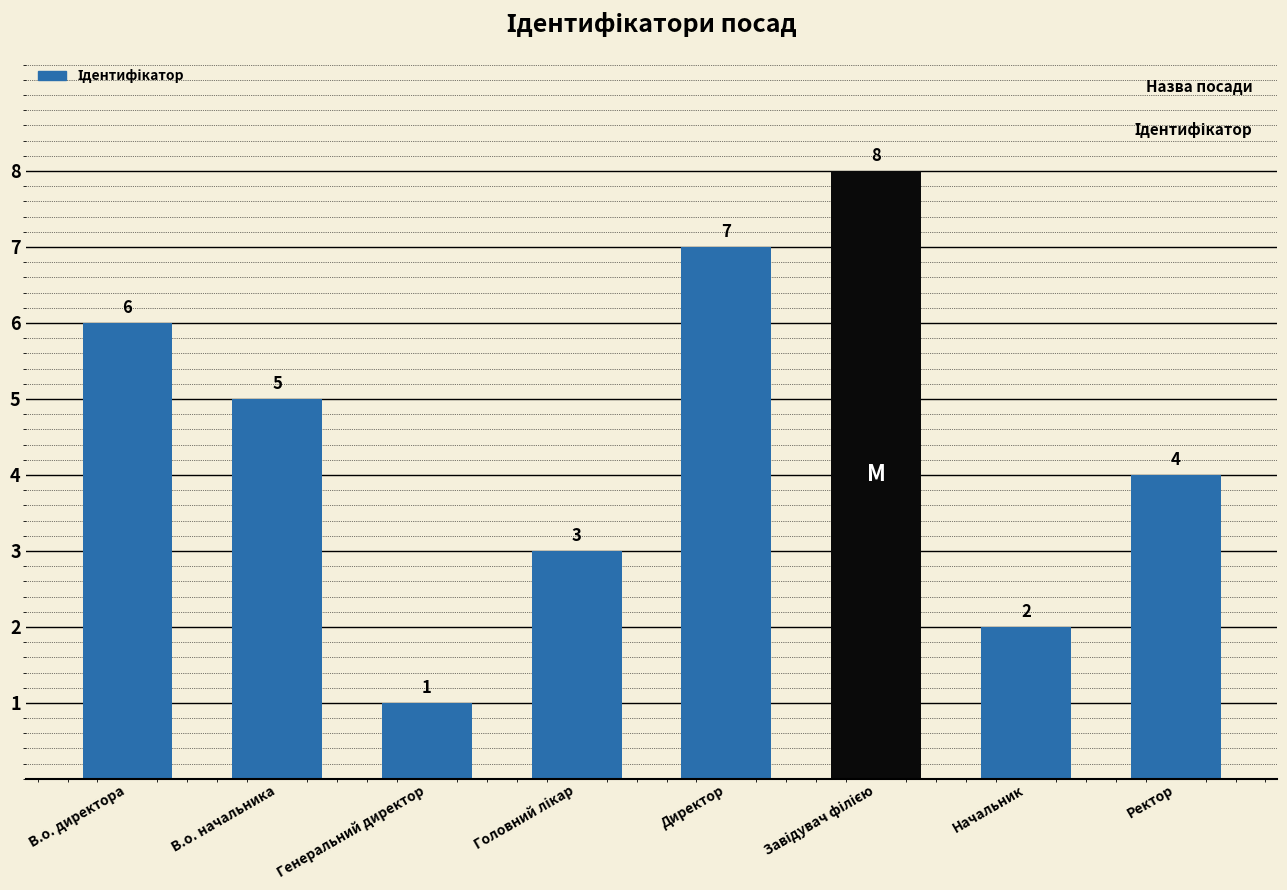

Reading left to right, what are all the values shown in this chart?

6	5	1	3	7	8	2	4